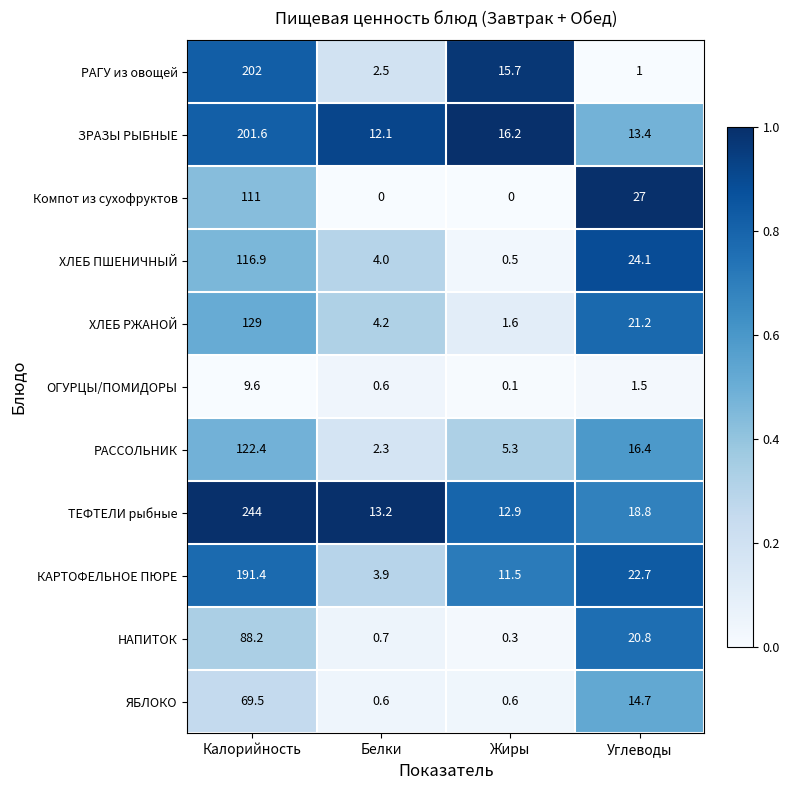

Rank the categories by НАПИТОК value from highest to lowest.

Калорийность, Углеводы, Белки, Жиры